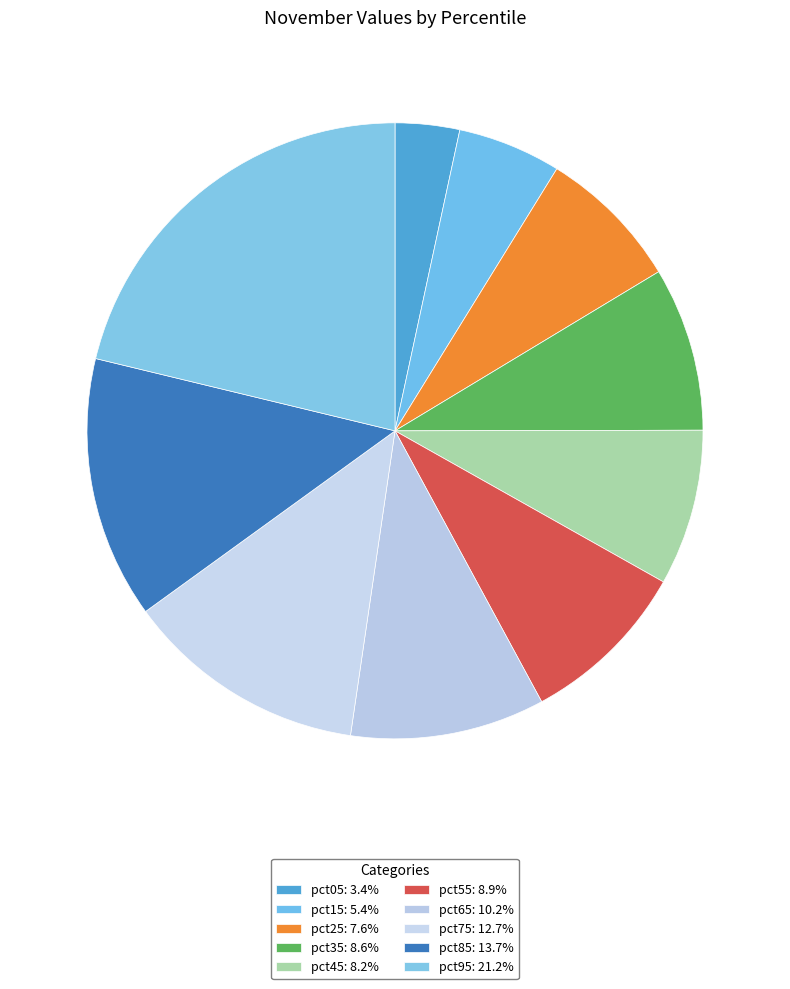

Between pct15 and pct65, which is larger?

pct65